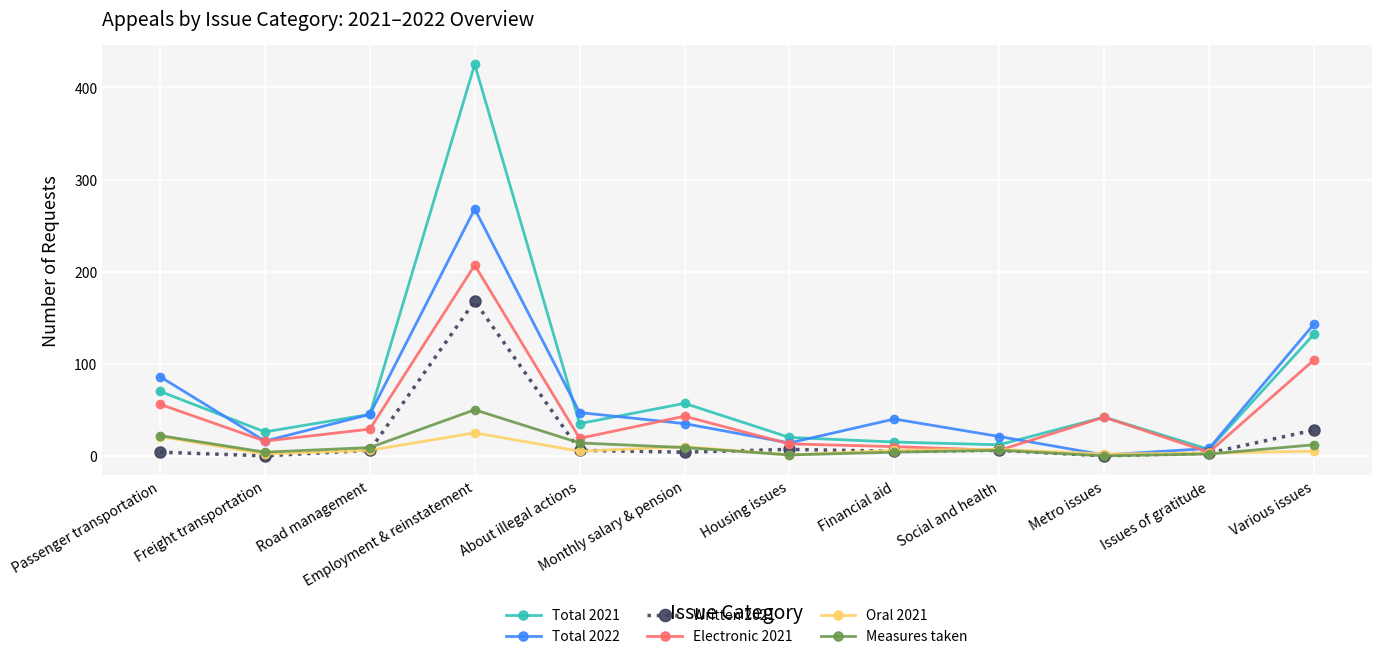

Does the chart display data point markers on the line(s)?

Yes